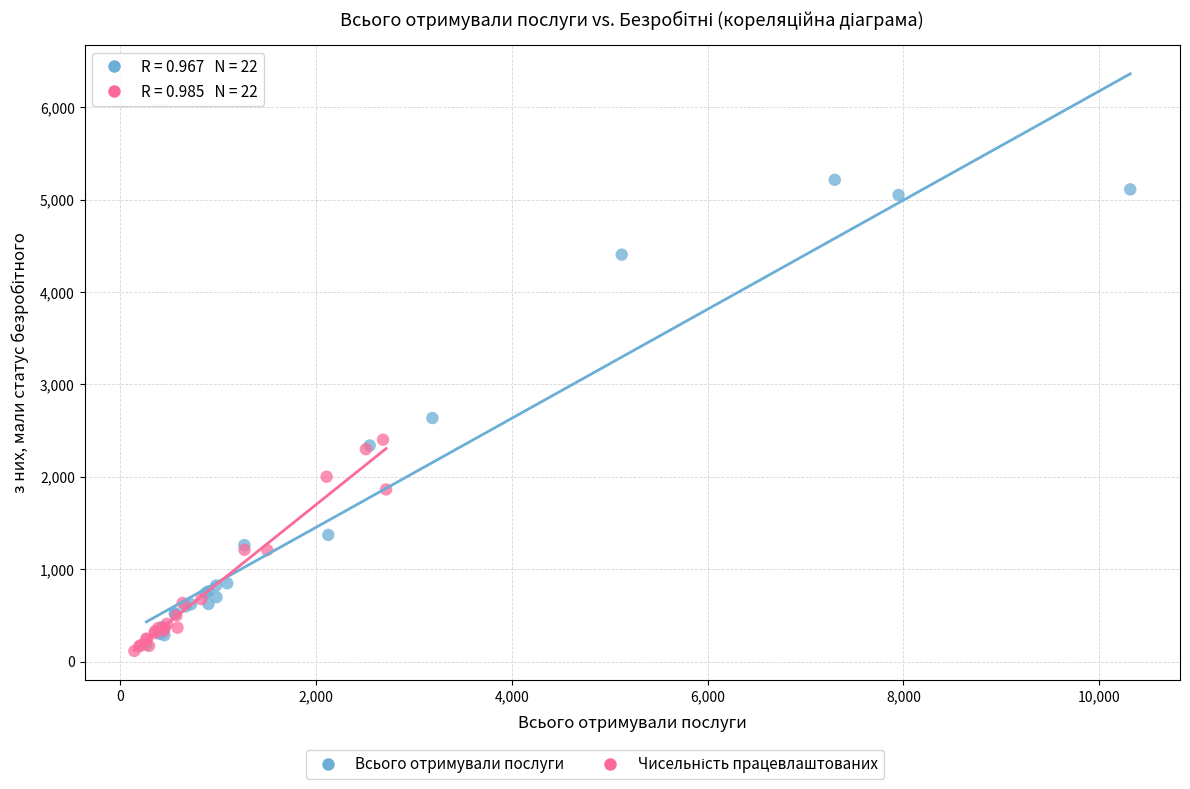

Which series has the largest Y range (max minus min)?

Всього отримували послуги